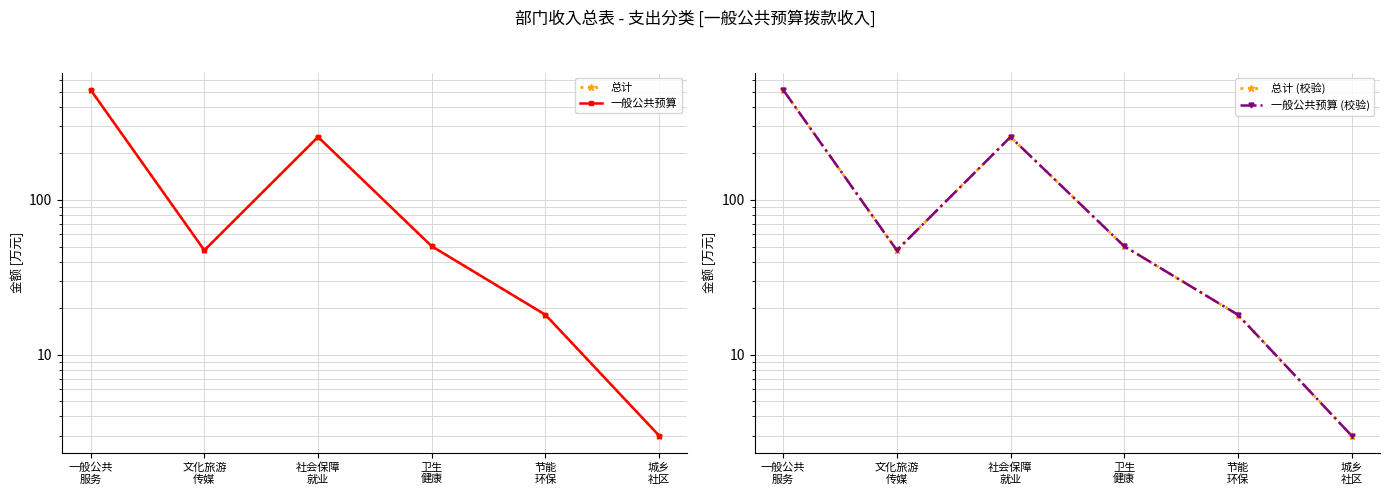

At which label does 一般公共预算 (校验) reach its minimum?

城乡
社区